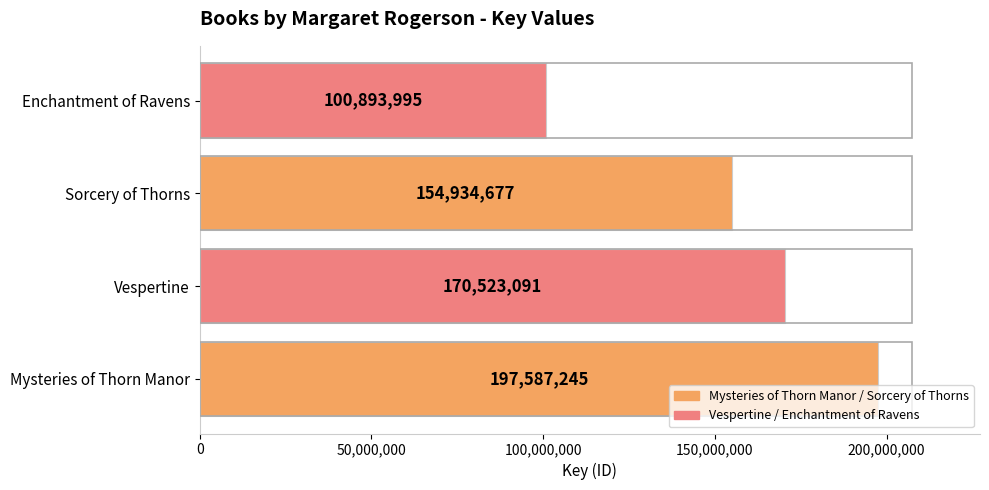

The chart shows a value of 203386996 at Sorcery of Thorns. True or false?

False